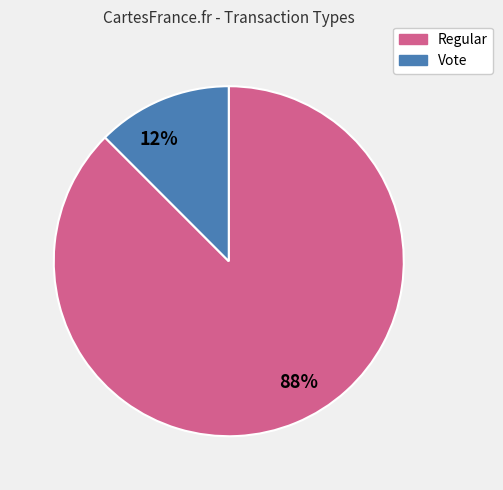

How many segments does this pie chart have?

2